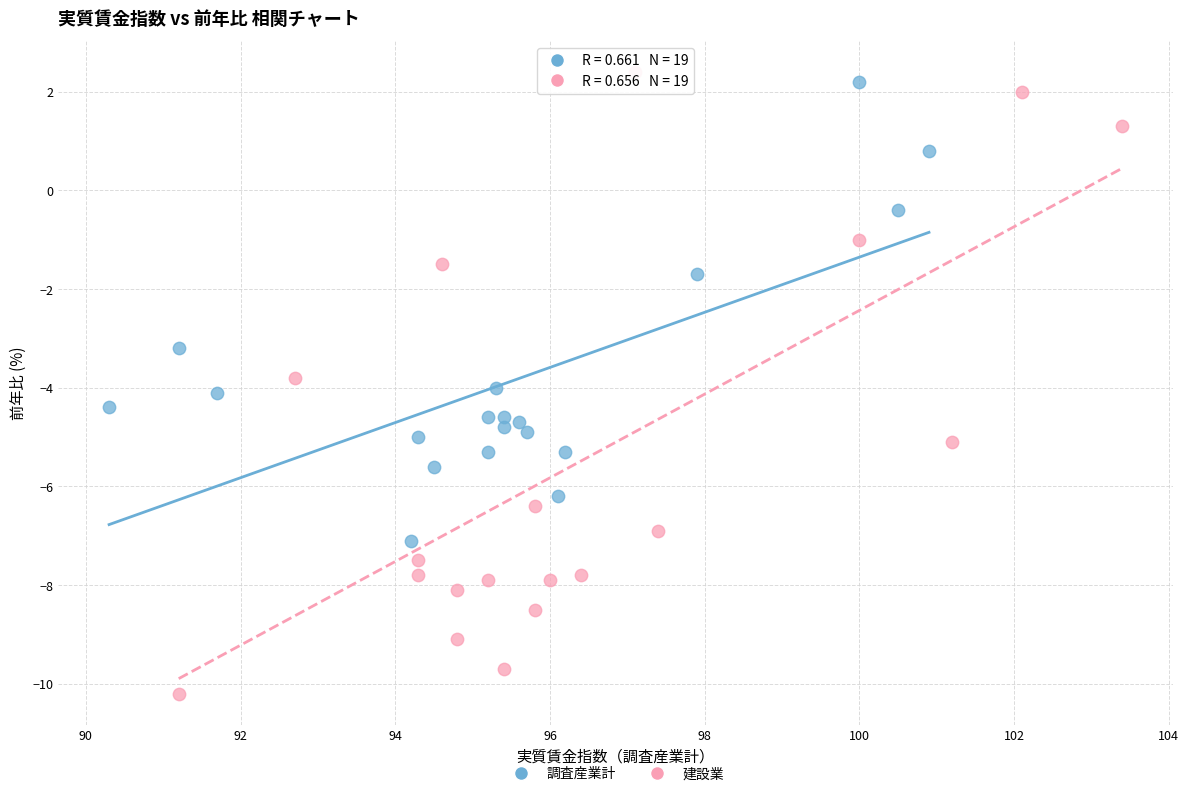

Which series contains the lowest Y value?

建設業